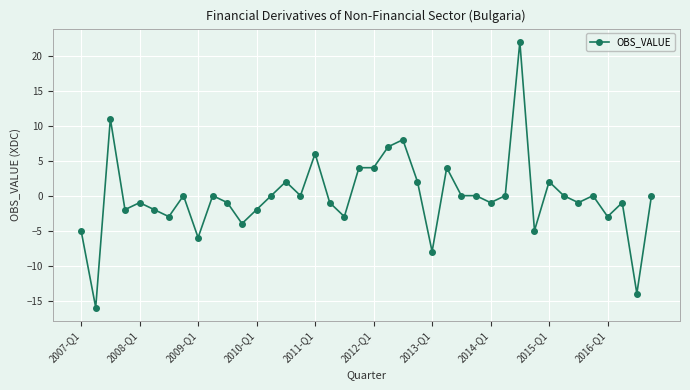

How many data points does each series have?

40